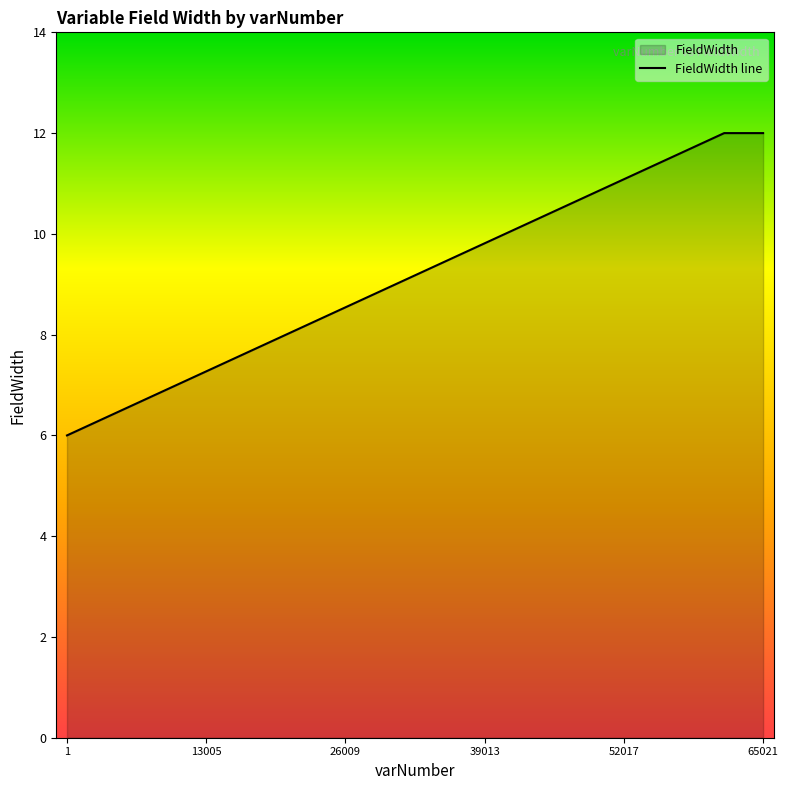

What is the smallest value displayed?

6